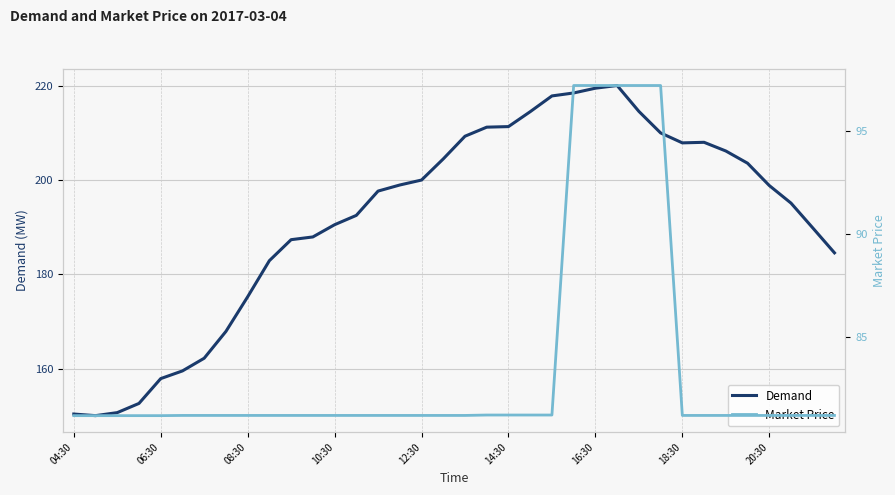

Which label corresponds to the smallest value in the chart?

04:30